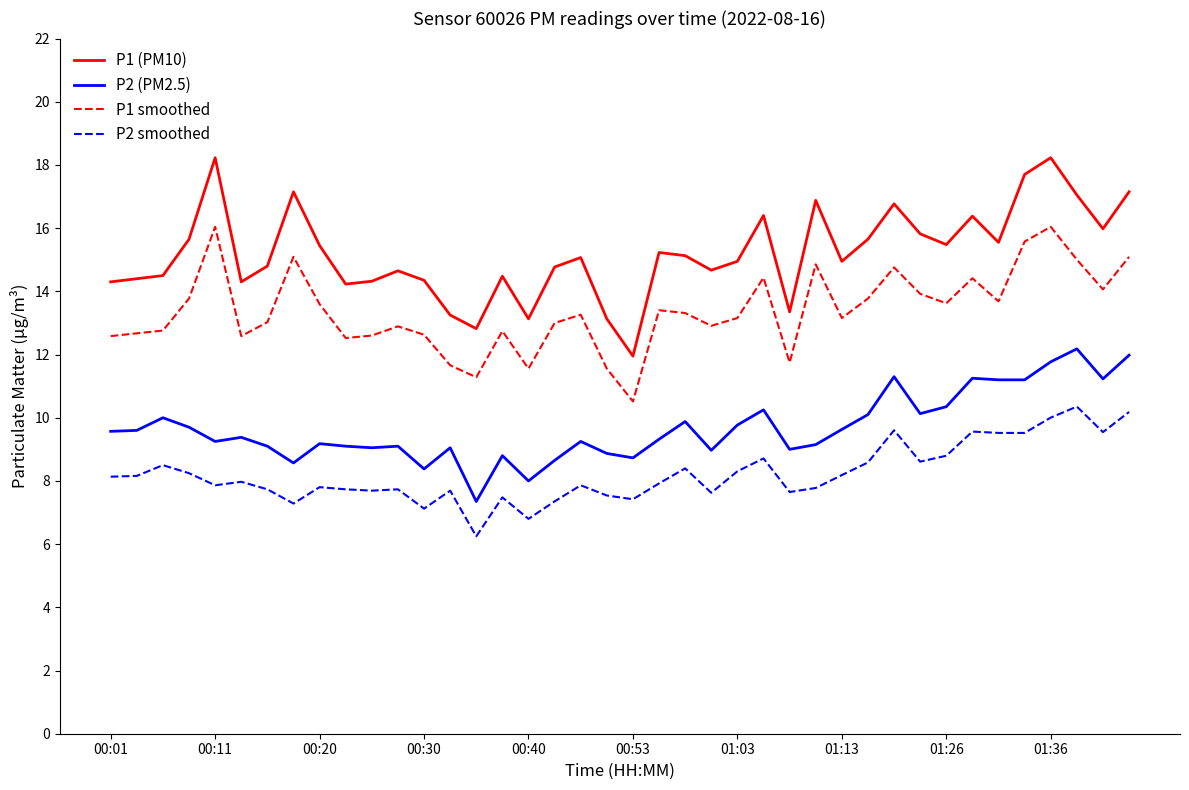

What is the difference between the maximum and minimum values in the P1 (PM10) series?

6.3